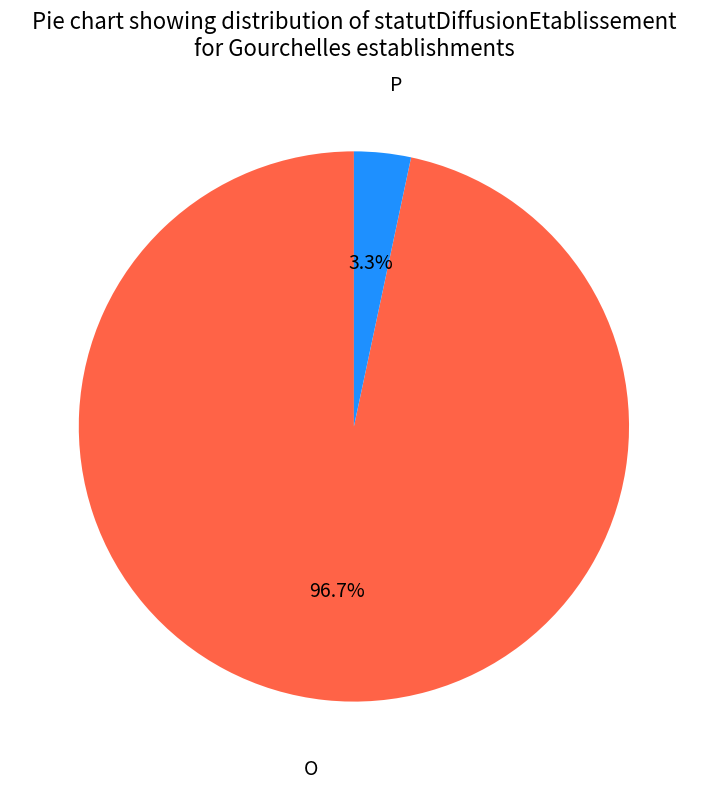

How many segments does this pie chart have?

2